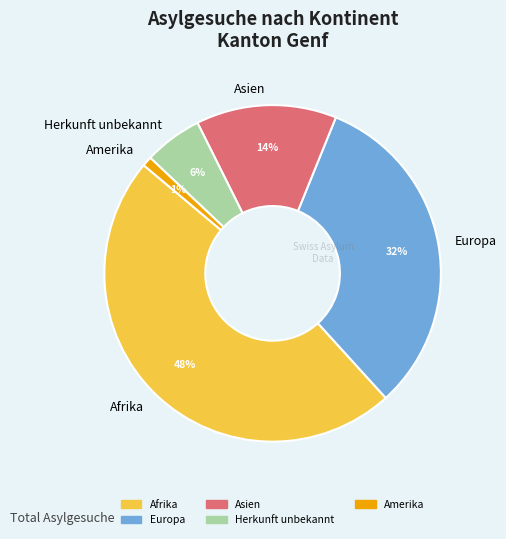

Does any single category account for the majority?

No